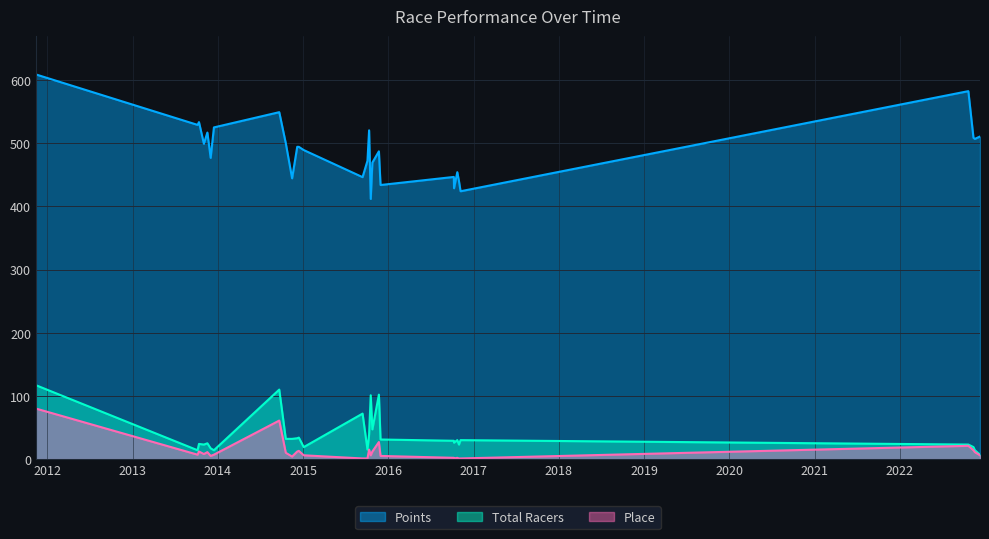

True or false: Total Racers and Points intersect in this chart.

False